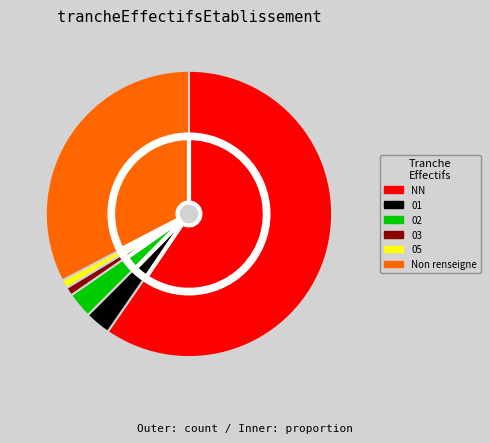

How many segments does this pie chart have?

6